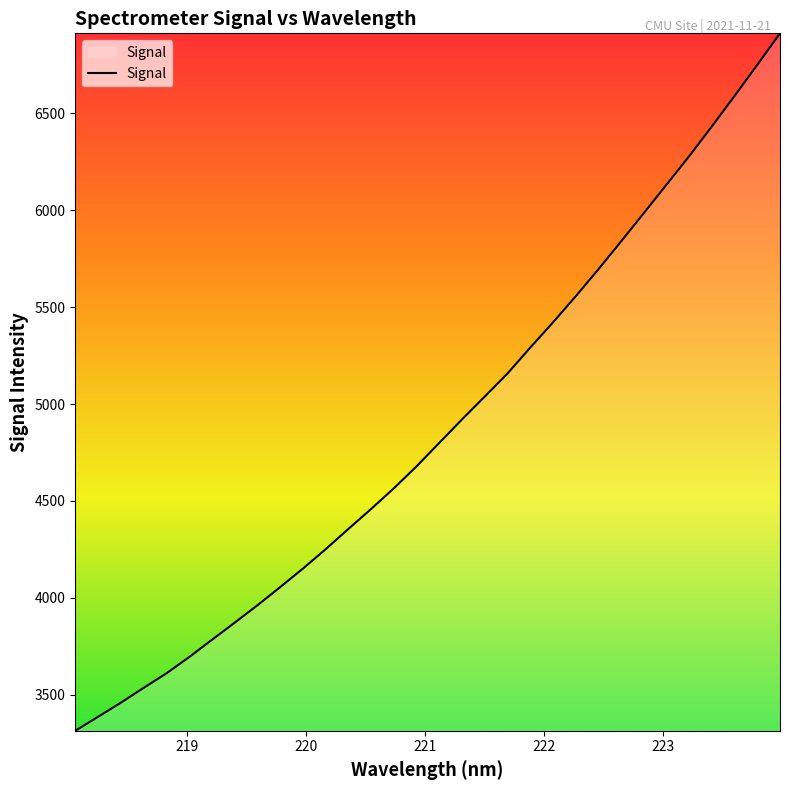

What is the difference between the maximum and minimum values?

3597.1